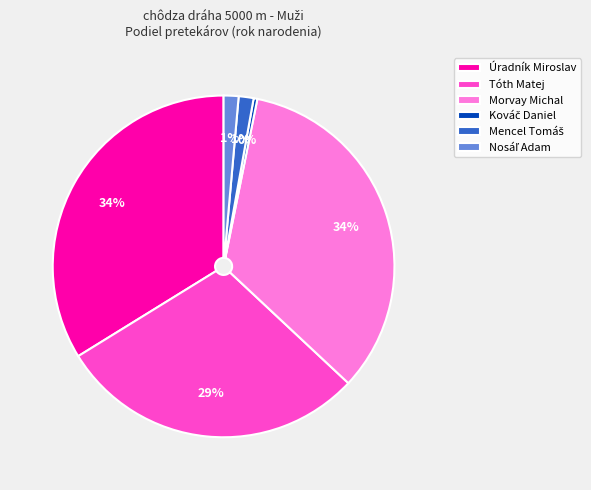

Is Morvay Michal the majority of the pie?

No